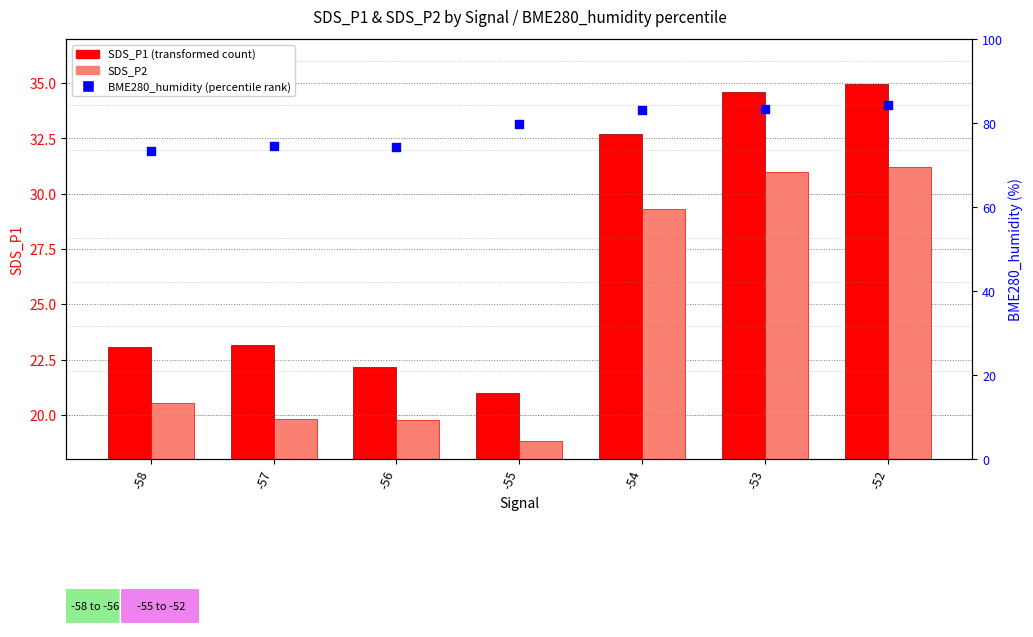

Is the value of SDS_P2 at -58 greater than the value of BME280_humidity (percentile rank) at -56?

No